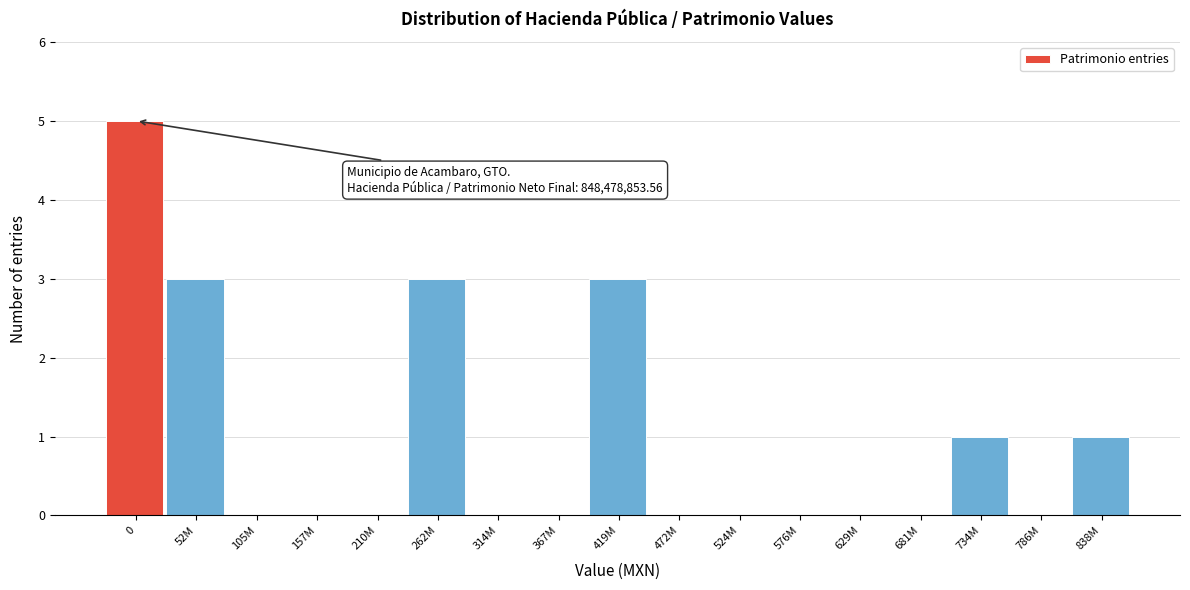

Reading left to right, list all the values displayed in this chart.

0=5	52M=3	105M=0	157M=0	210M=0	262M=3	314M=0	367M=0	419M=3	472M=0	524M=0	576M=0	629M=0	681M=0	734M=1	786M=0	838M=1